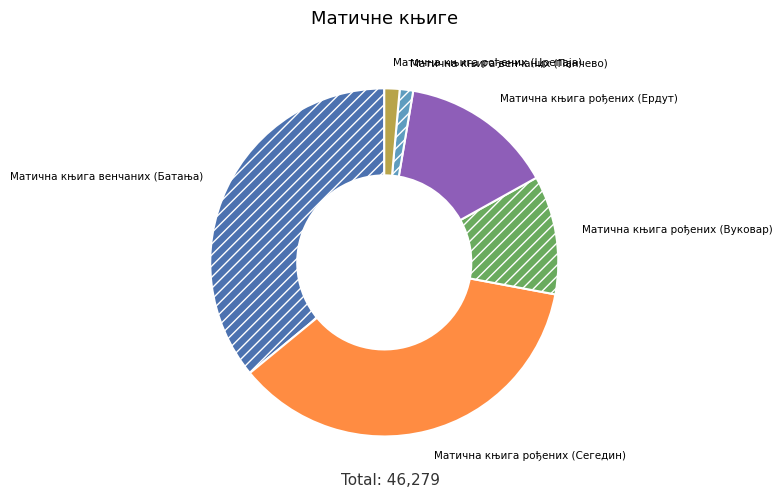

Does Матична књига рођених (Ердут) account for over 50% of the chart?

No